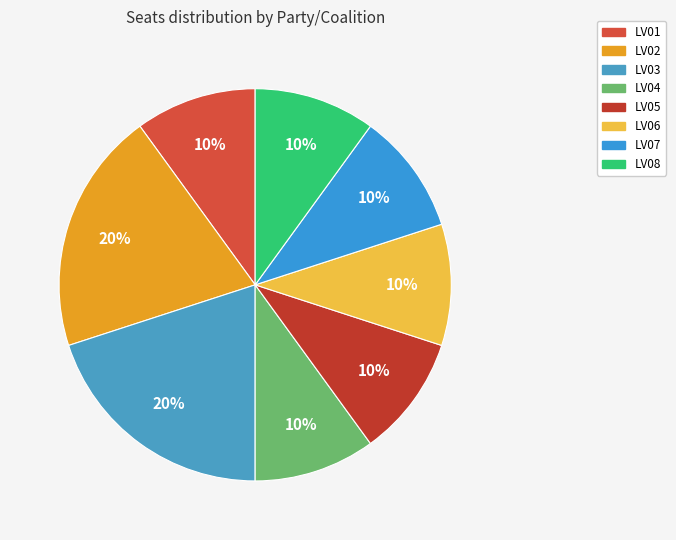

How many slices are in this pie chart?

8